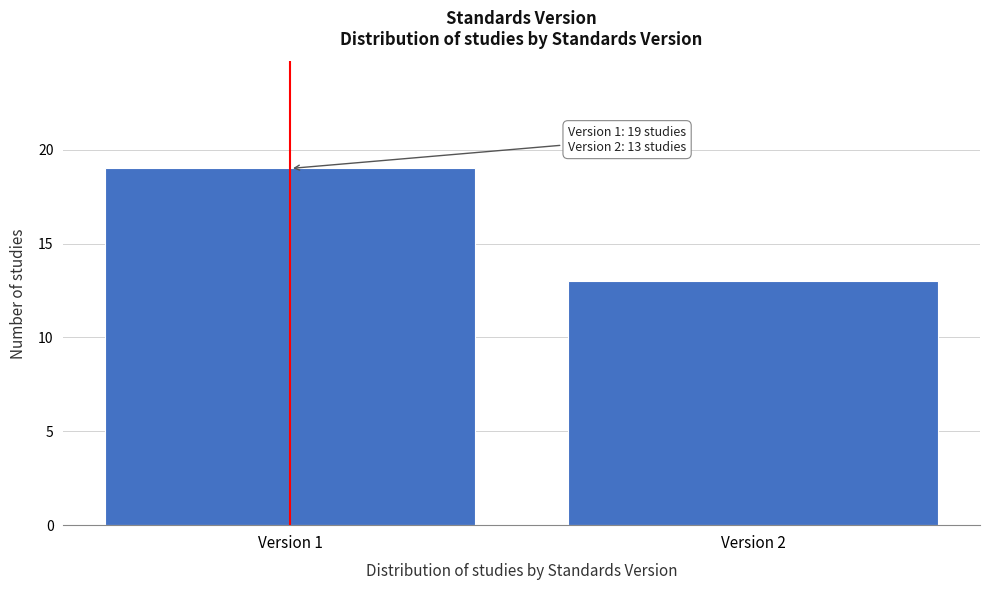

Reading right to left, transcribe all the data shown in this chart.

13	19